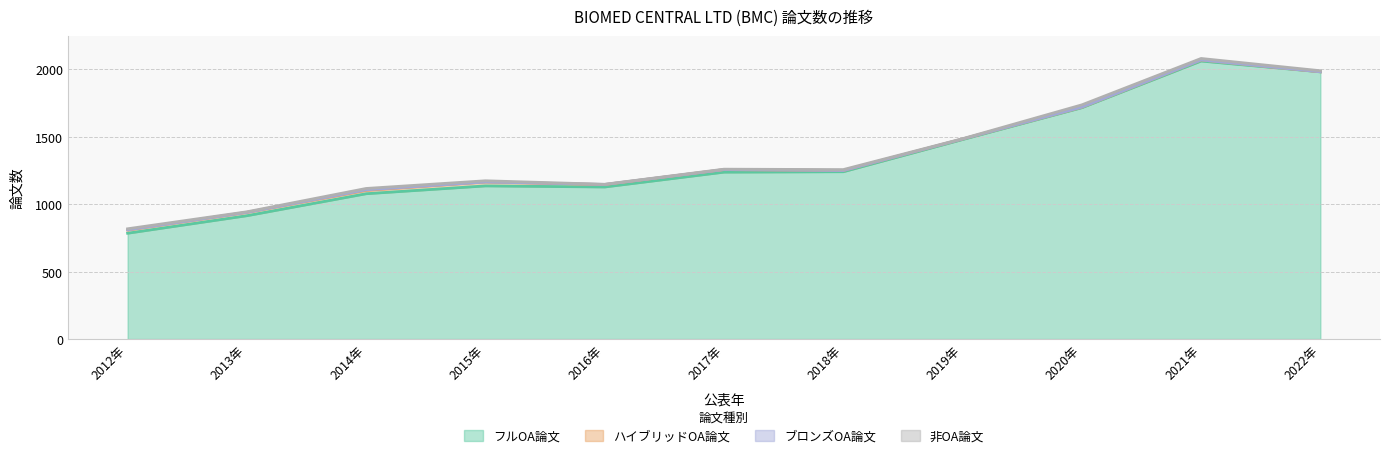

Count the number of categories in the chart.

11